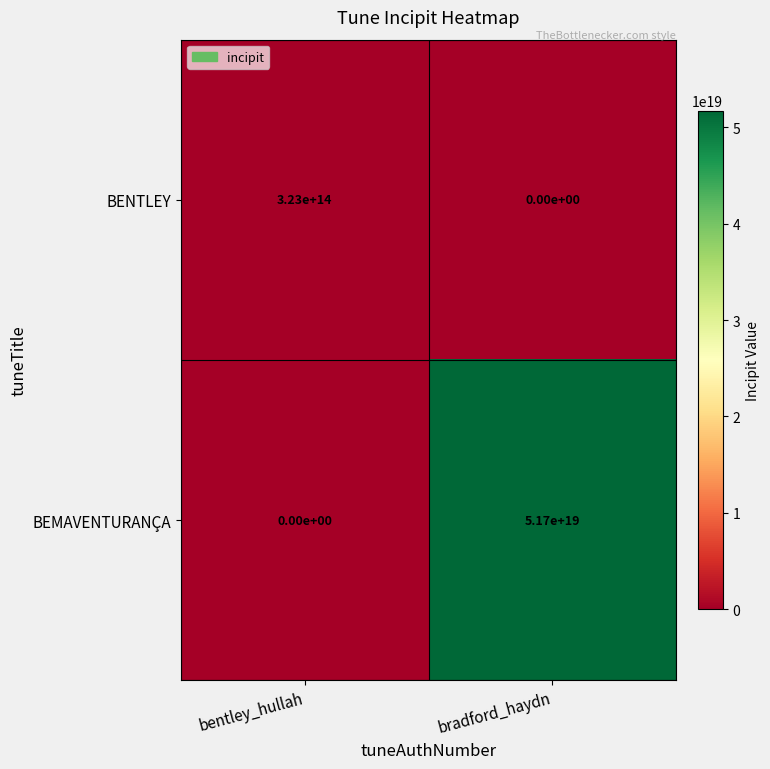

Which series has the largest total across all categories?

BEMAVENTURANÇA